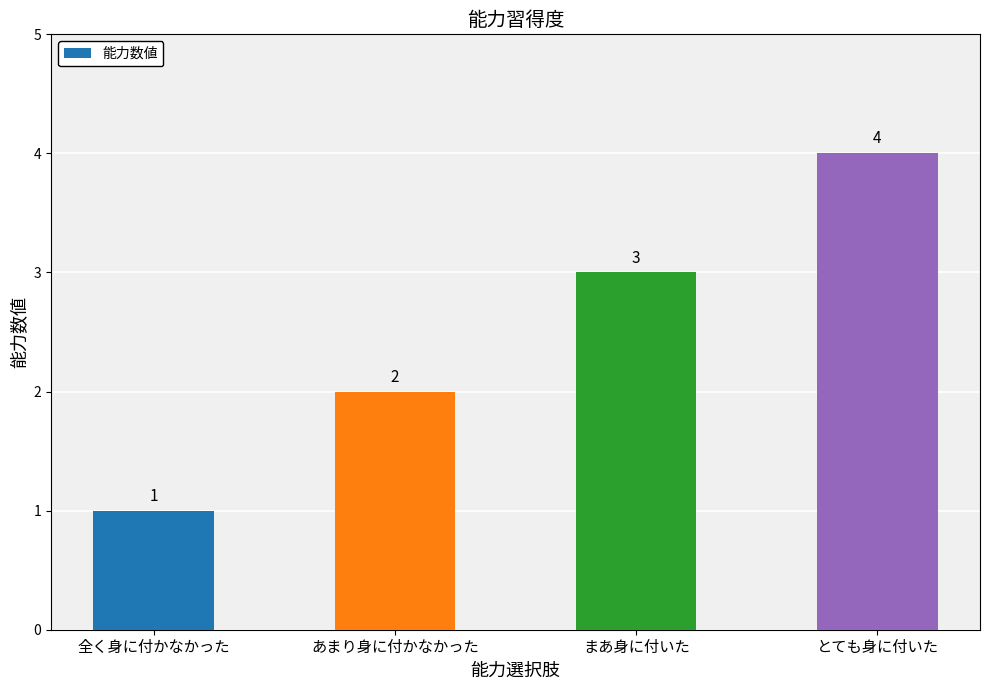

Count the number of data series in this chart.

1